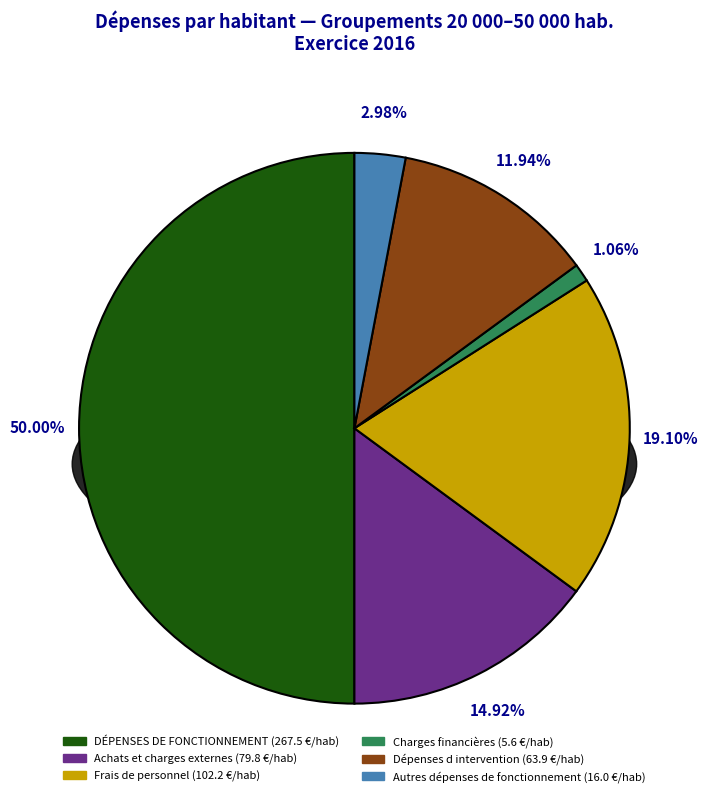

How many segments does this pie chart have?

6